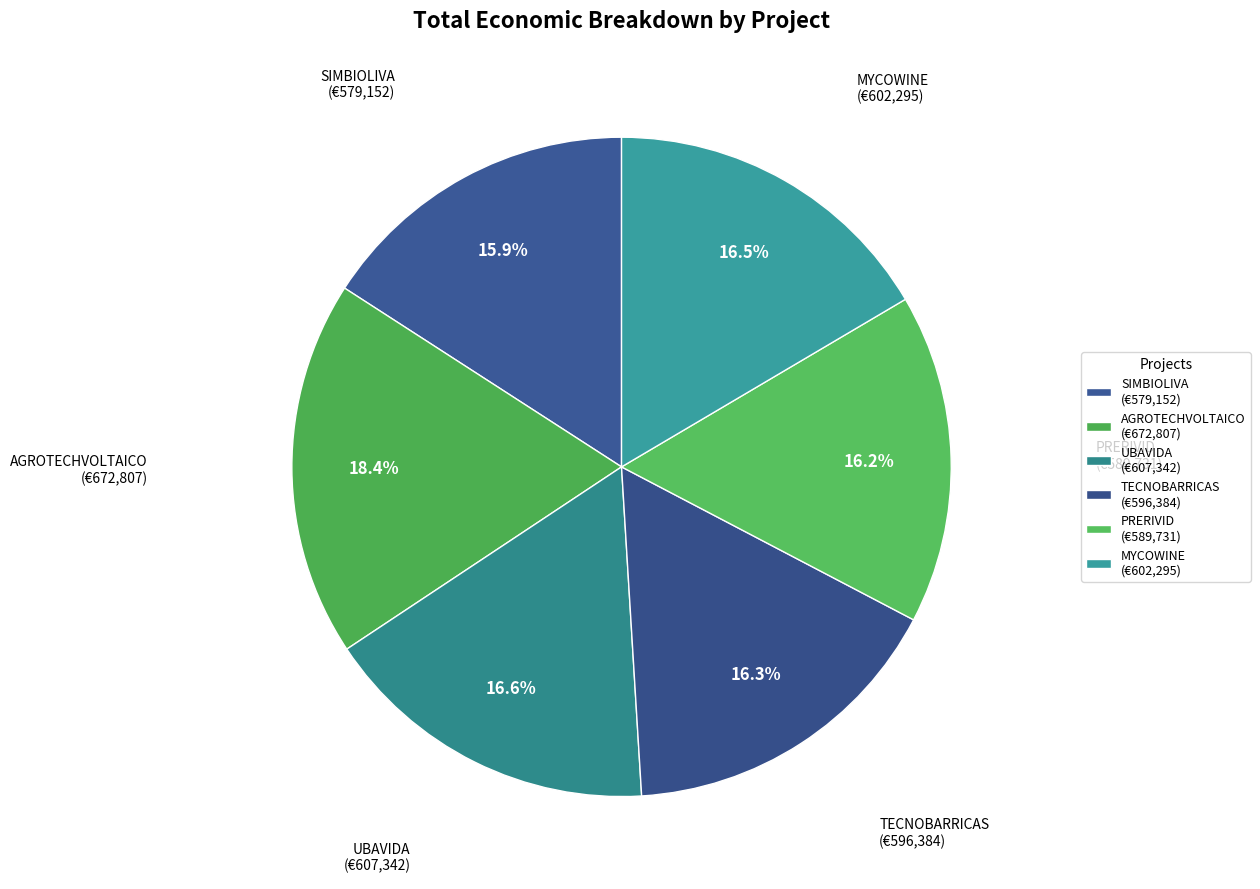

What percentage do TECNOBARRICAS and AGROTECHVOLTAICO together represent?

34.8%